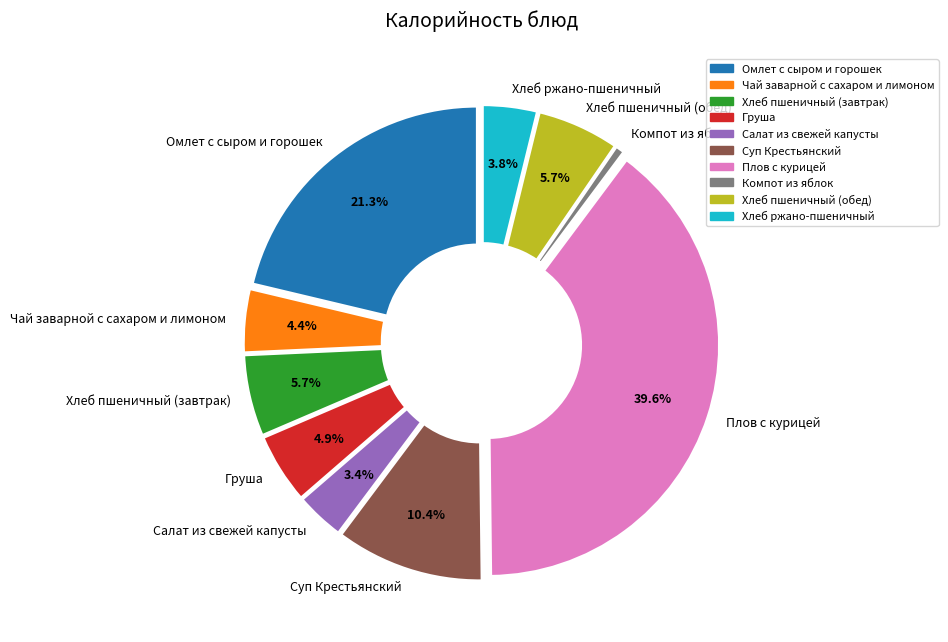

To the nearest percent, what portion does Хлеб пшеничный (обед) represent?

6%